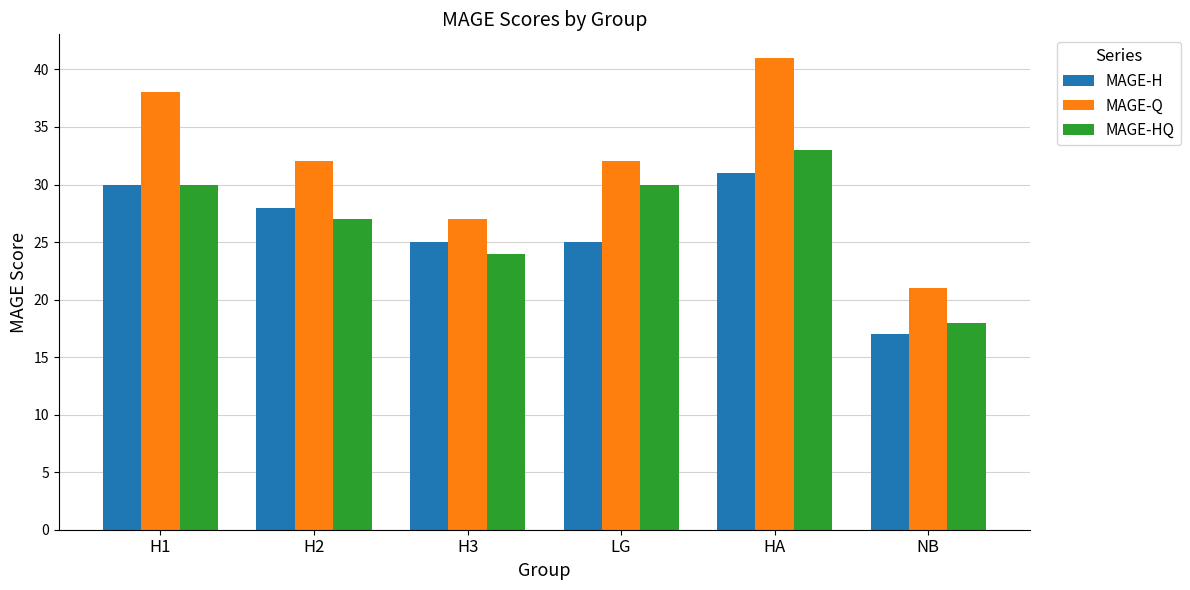

Is it true that MAGE-H equals 31 at HA?

True